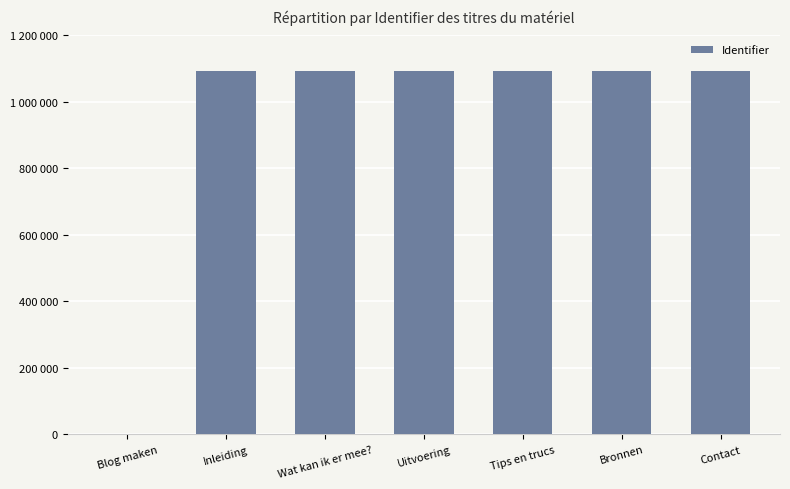

What is the sum of all values?

6562443